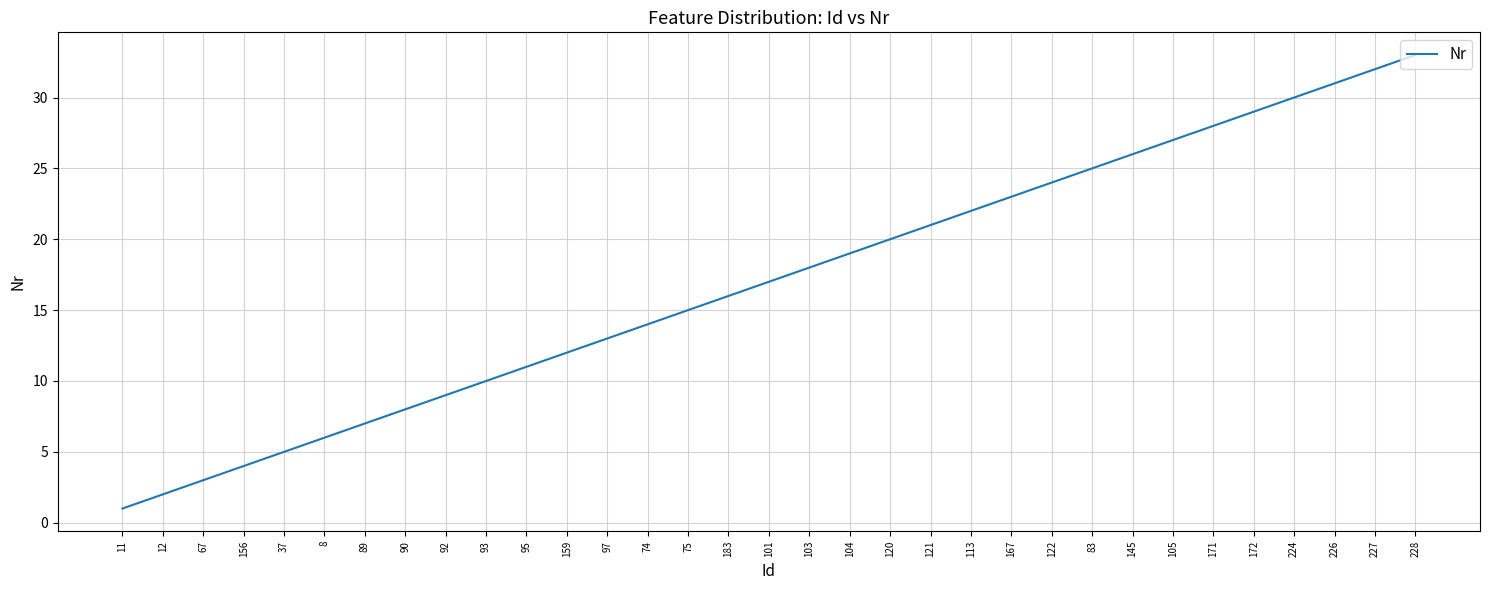

Which label corresponds to the largest value in the chart?

228